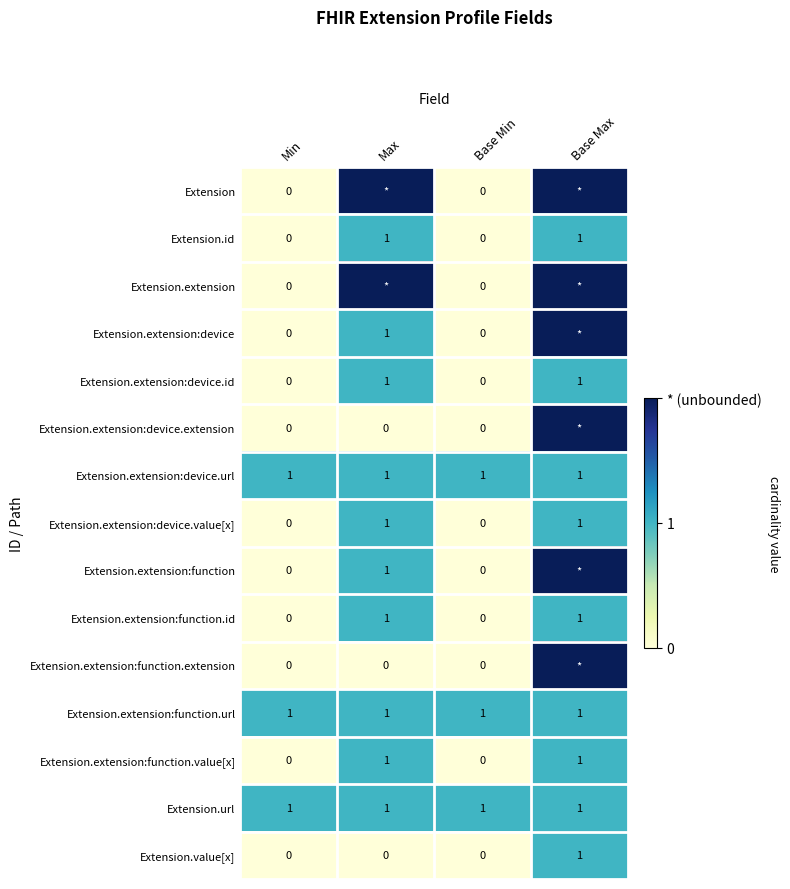

The value of Extension.extension:function.url at Base Min is 1. True or false?

True